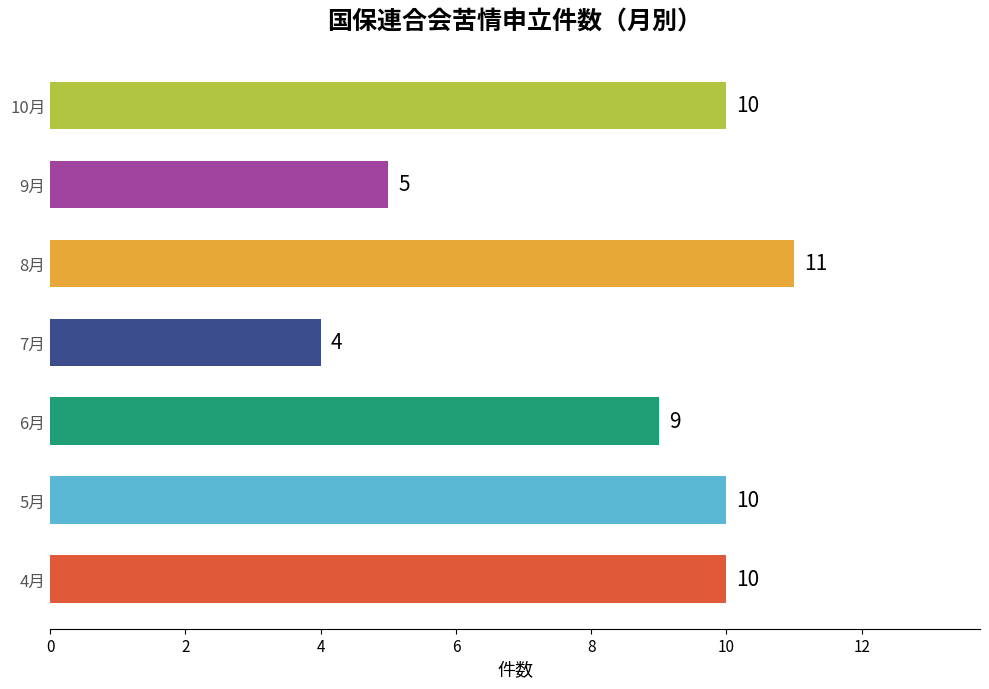

Between 7月 and 5月, which is larger?

5月